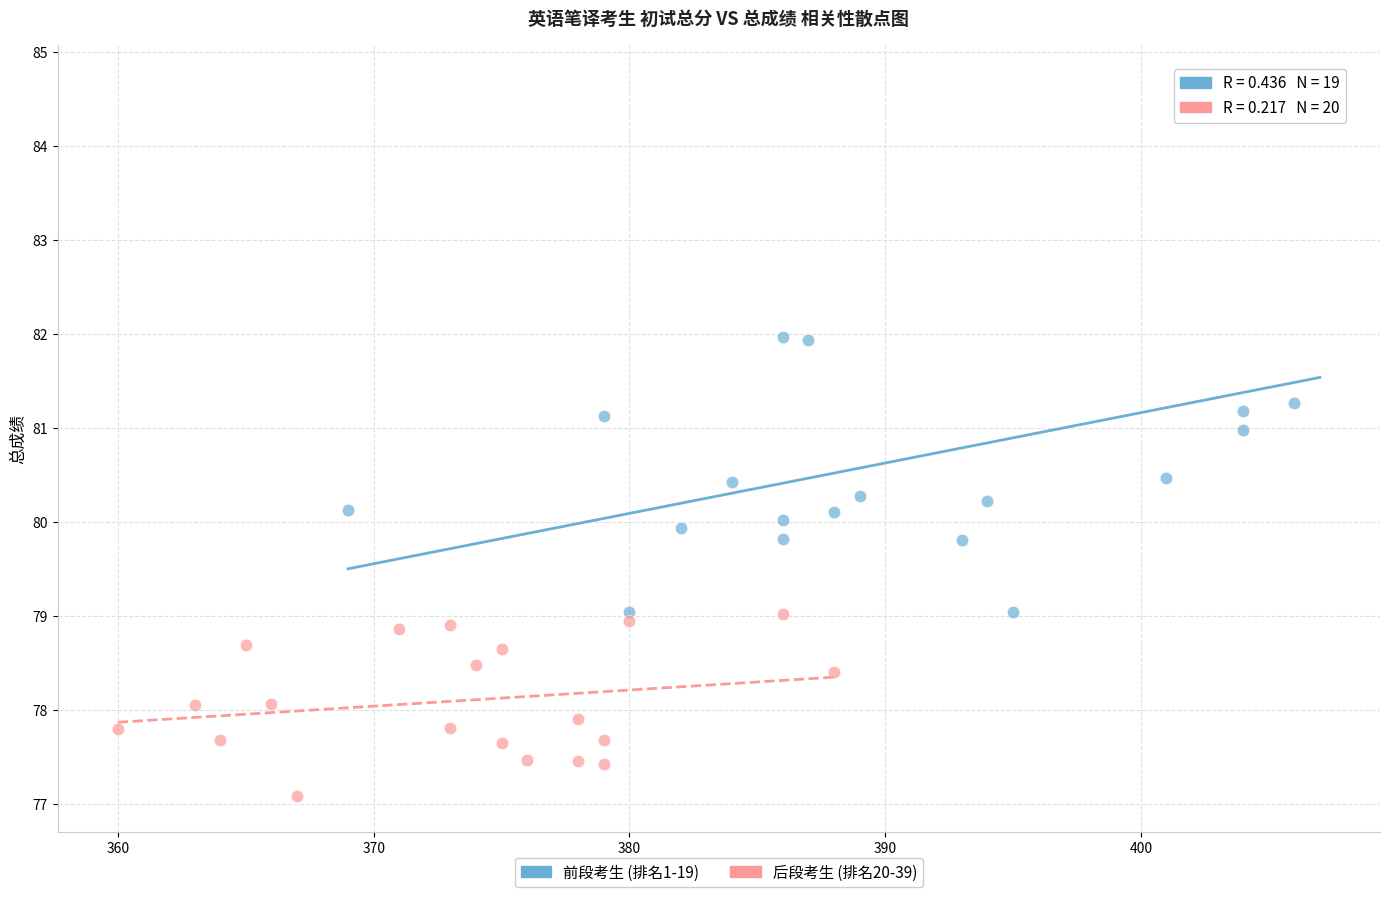

Which series contains the lowest Y value?

后段考生 (排名20-39)